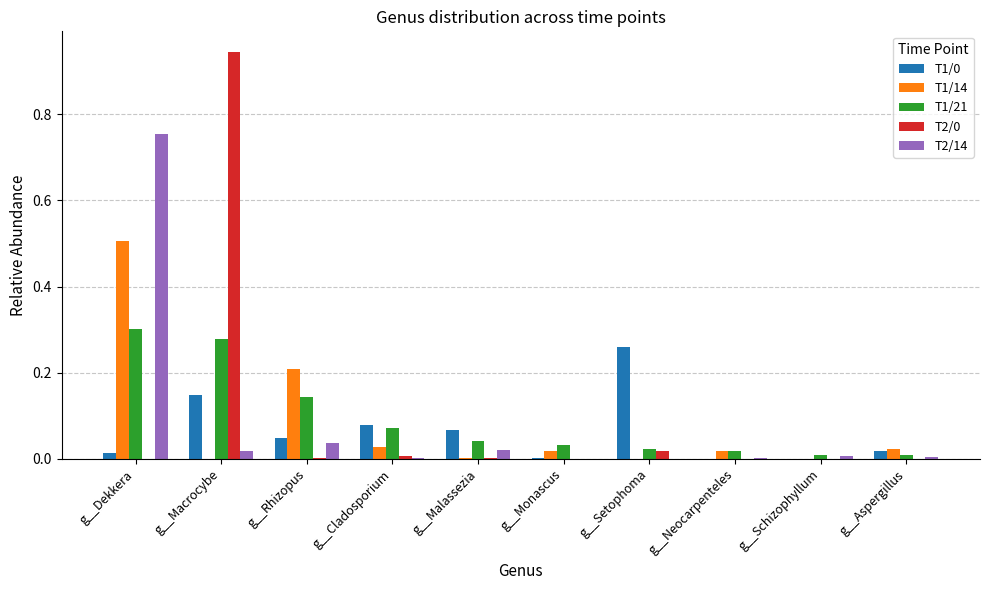

At which label does T1/14 reach its peak?

g__Dekkera